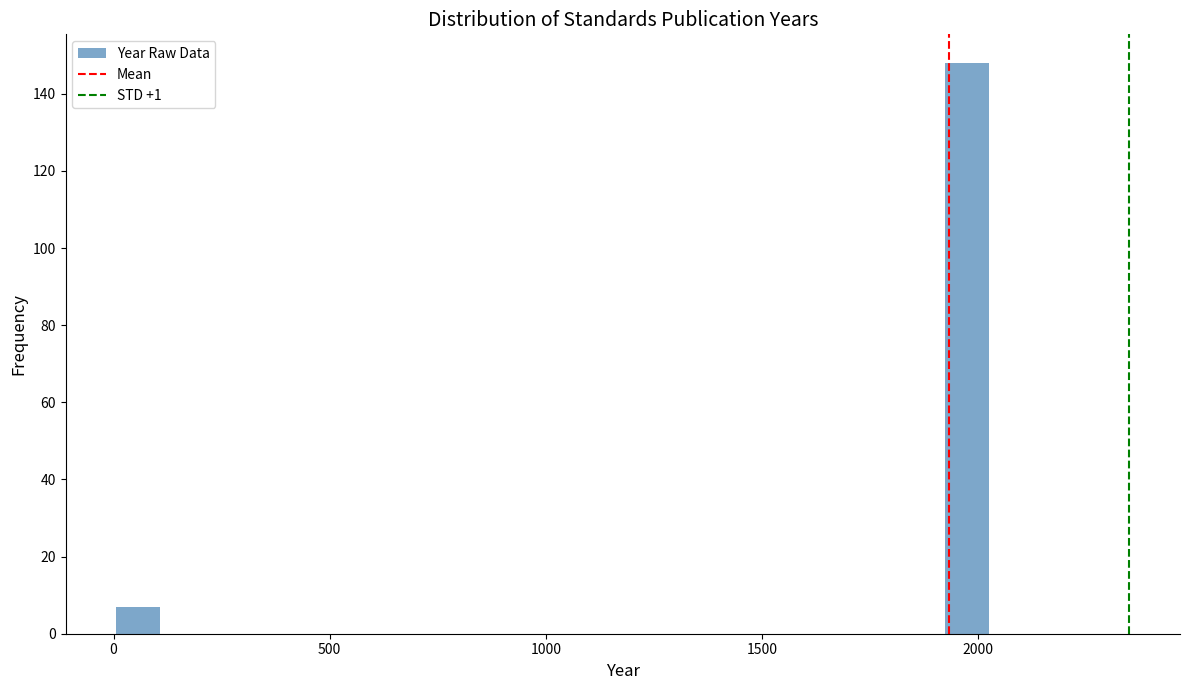

Read against the x-axis, roughly where is the centre of the tallest bar?

1950